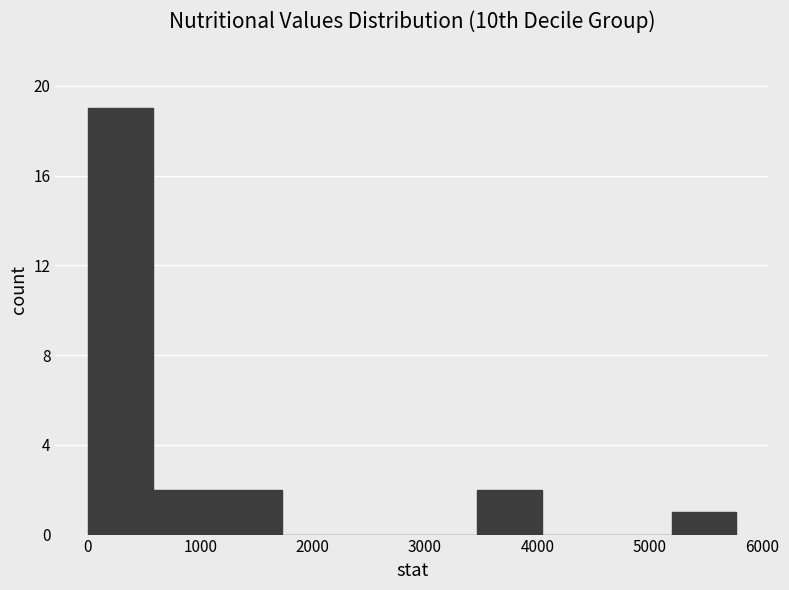

Reading left to right, list every bar in this chart as the range it spans on the x-axis followed by its height. Neither the bar edges nor the heights are printed on the chart, so give them approximately, as read against the axes.

0 to 600: 19
600 to 1200: 2
1200 to 1700: 2
1700 to 2300: 0
2300 to 2900: 0
2900 to 3500: 0
3500 to 4000: 2
4000 to 4600: 0
4600 to 5200: 0
5200 to 5800: 1